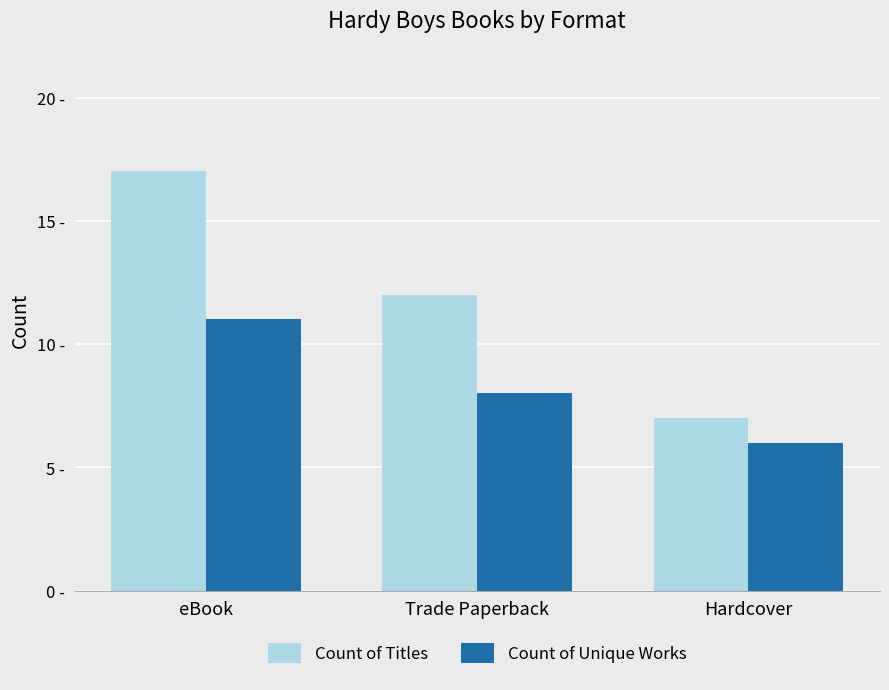

At which label is Count of Unique Works closest to 8?

Trade Paperback